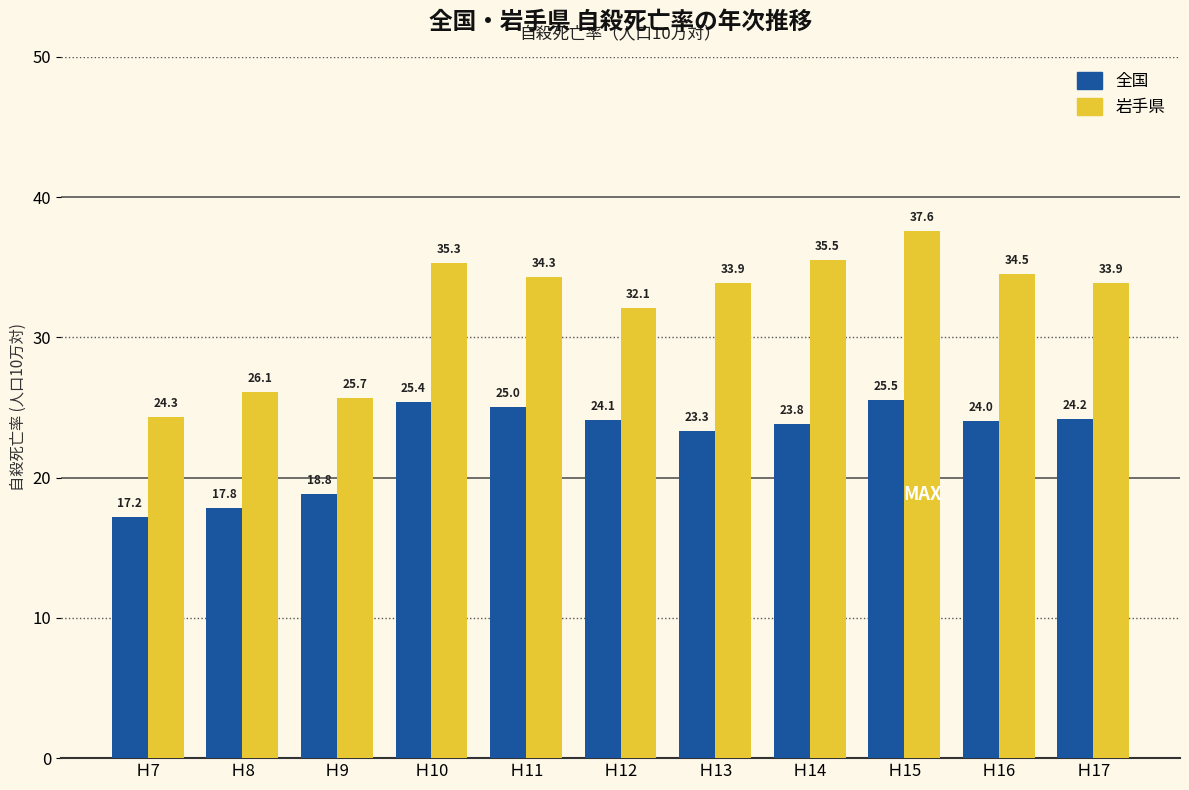

At which category does the chart reach its peak across all series?

Ｈ15